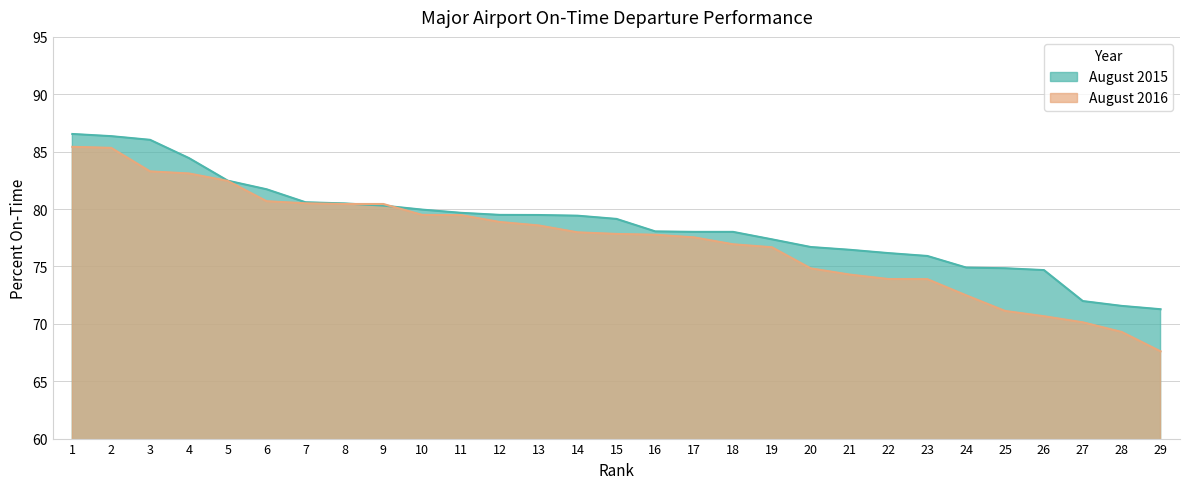

Rank the series at 23 from highest to lowest value.

August 2015, August 2016